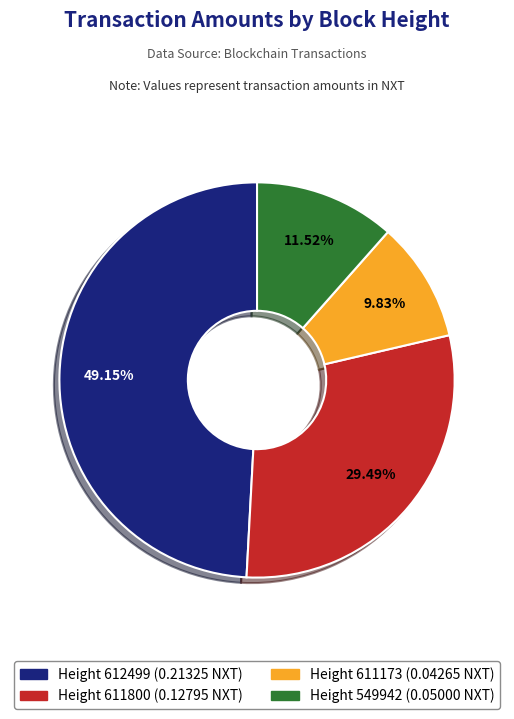

Is there any slice that represents more than half of the pie?

No